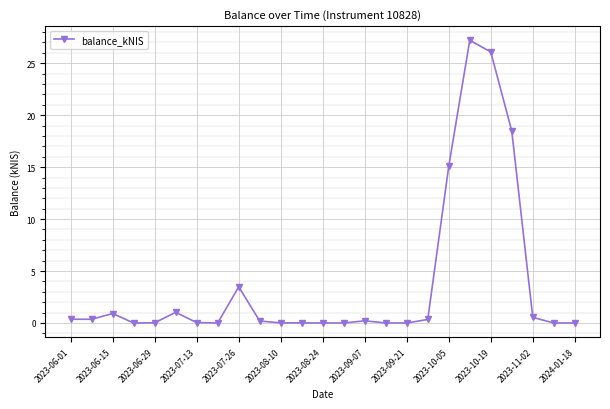

What is the difference between the maximum and second lowest values?

27.2